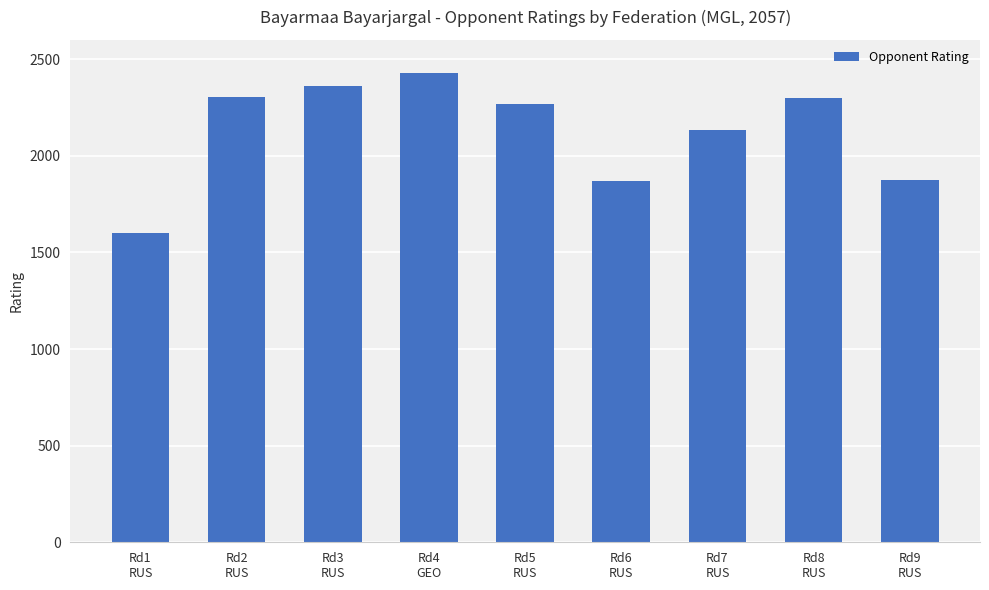

Read the value at Rd2
RUS.

2303